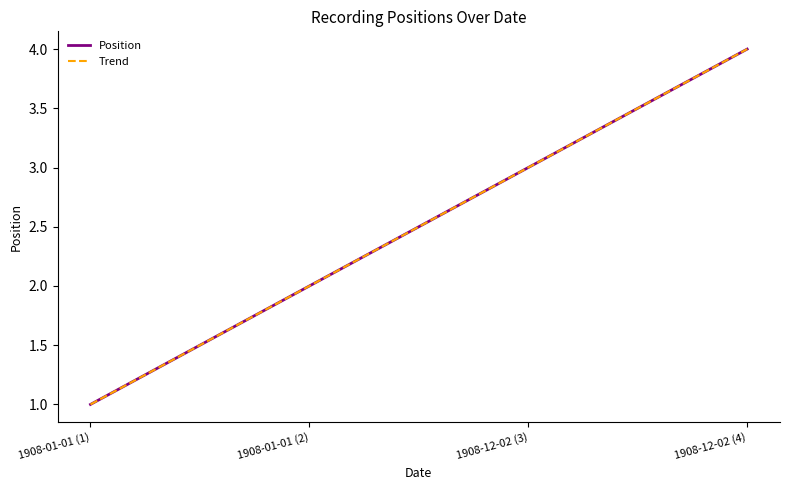

What is the difference between the Position values at 1908-12-02 (4) and 1908-01-01 (2)?

2.0